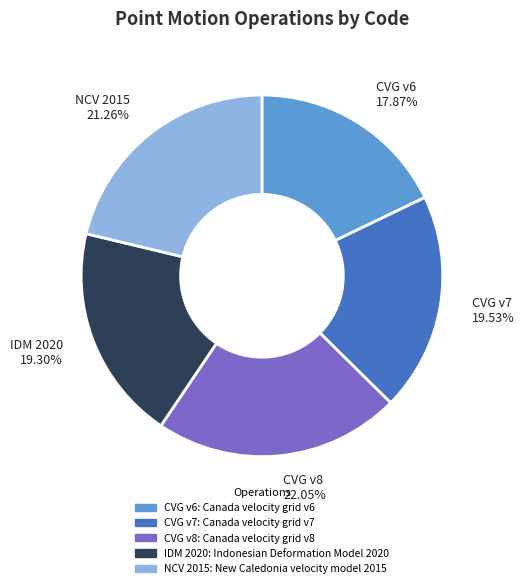

To the nearest percent, what is the difference between the largest and smallest slice percentages?

4%